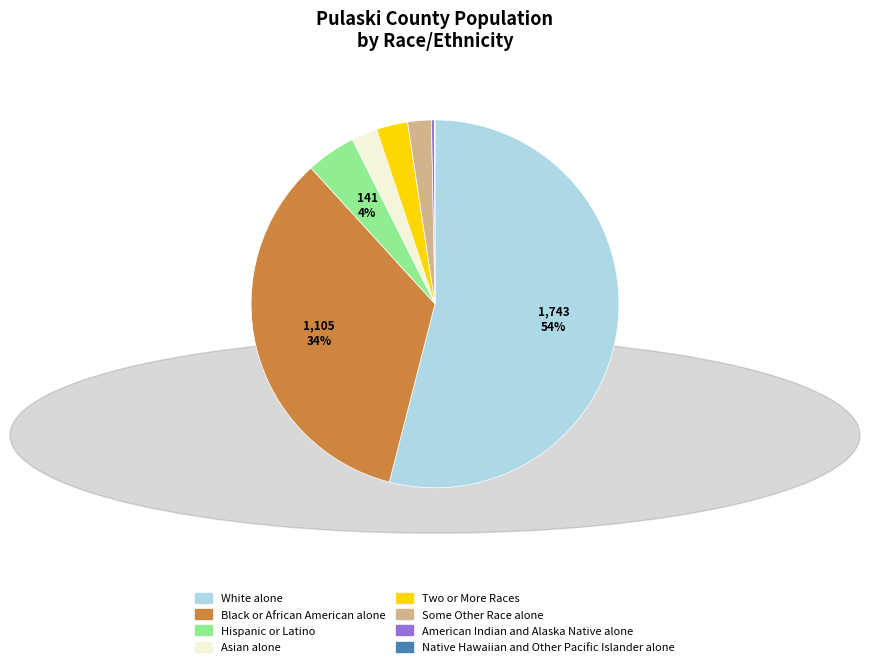

Which slice is the largest?

White alone